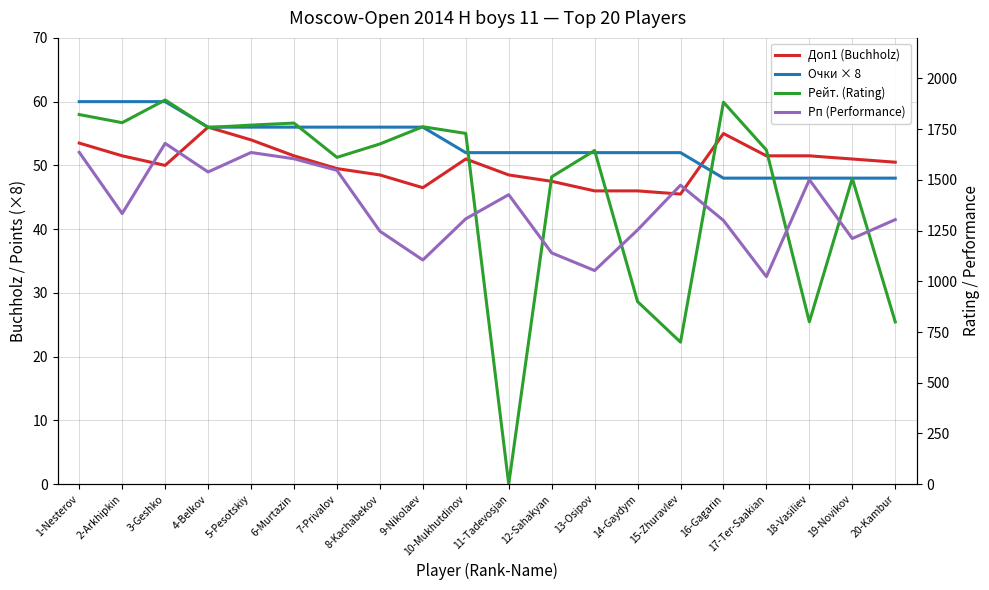

The Рейт. (Rating) series shows 1507.0 at 19-Novikov. True or false?

True